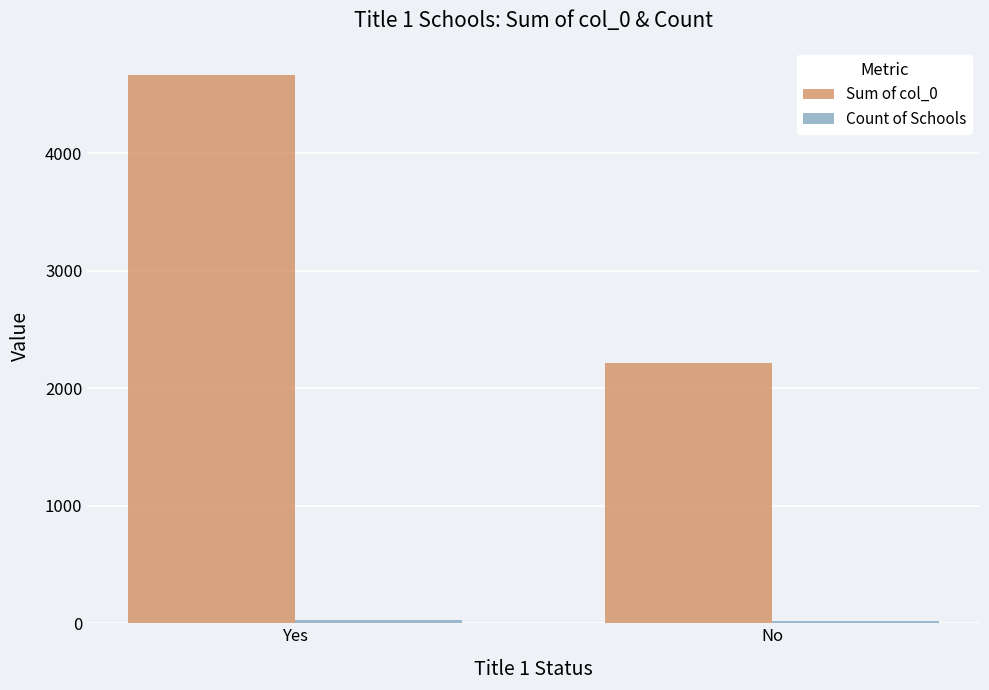

True or false: Sum of col_0 has a value of 4662 at Yes.

True